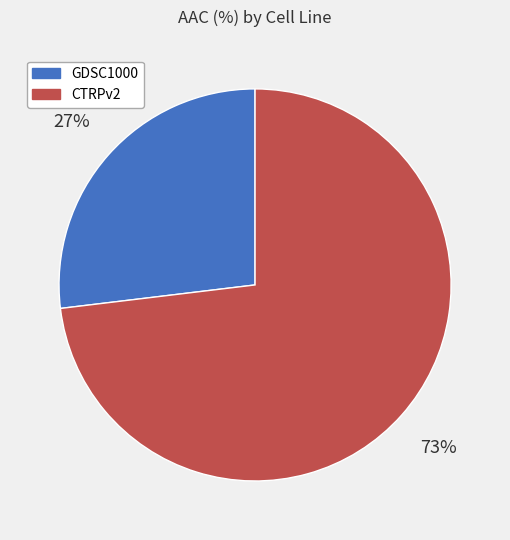

Which slice is the largest?

CTRPv2